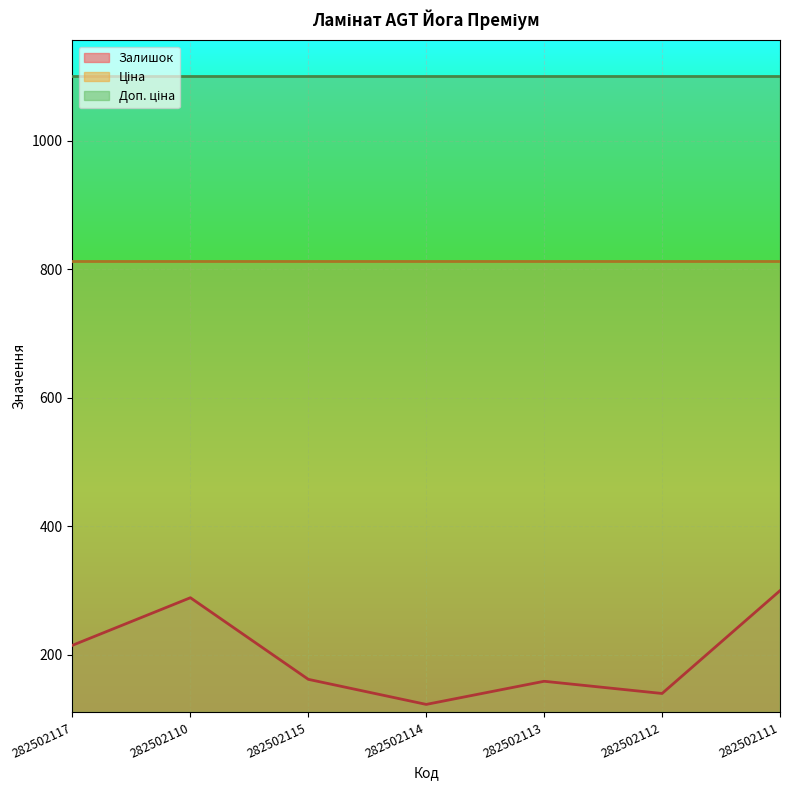

What is the sum of all Залишок values?

1388.0